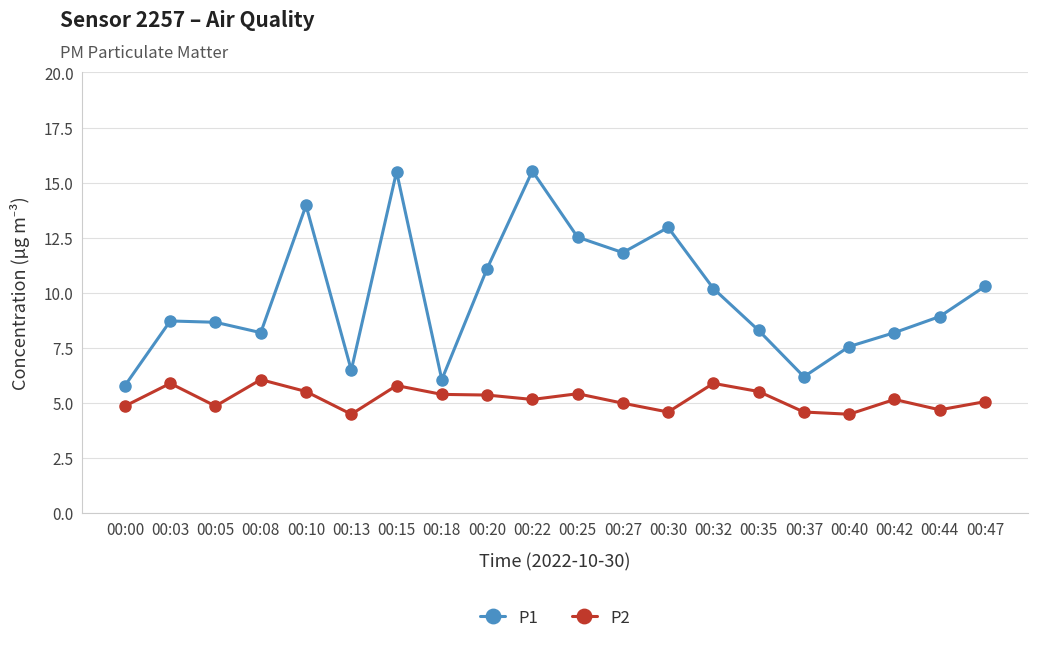

Is it true that P1 equals 11.1 at 00:20?

True